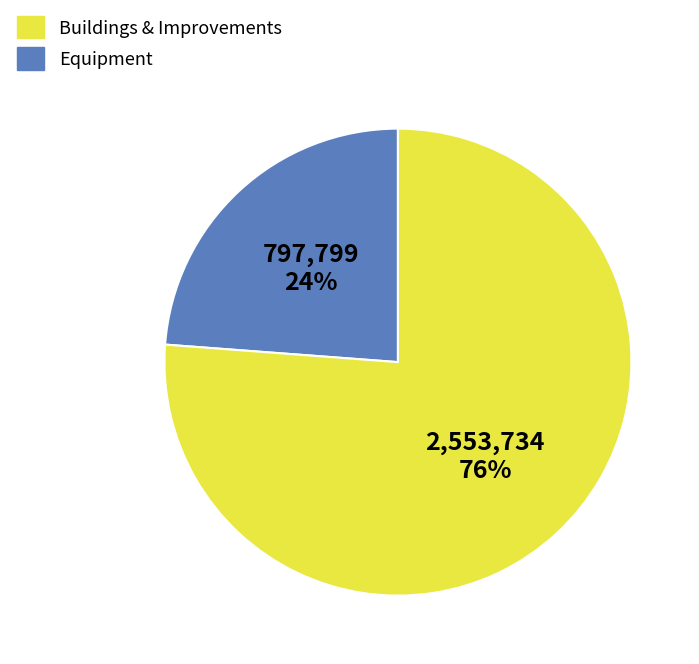

To the nearest percent, what is the difference between the largest and smallest slice percentages?

52%